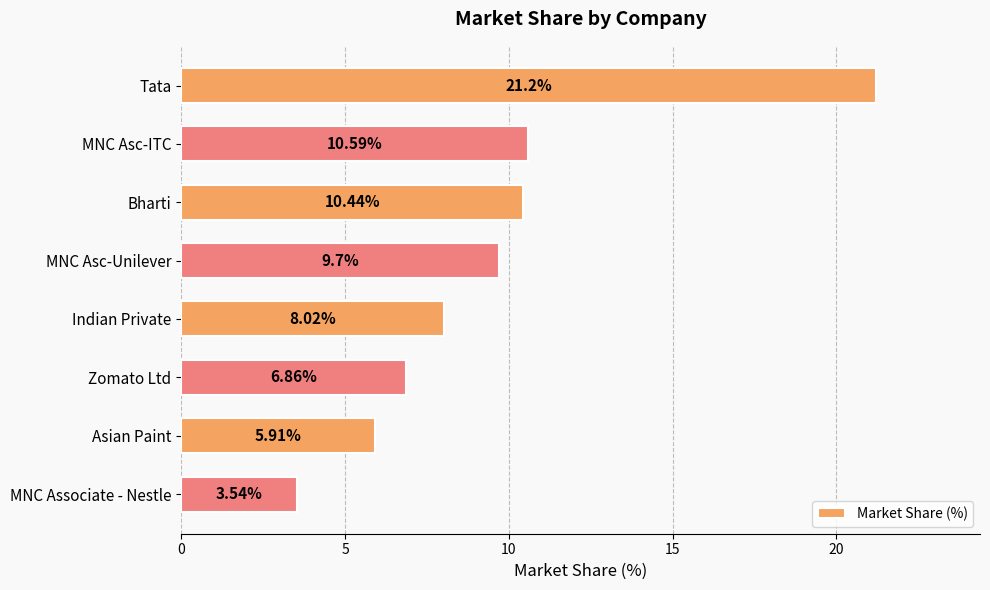

How many series are shown in this chart?

1